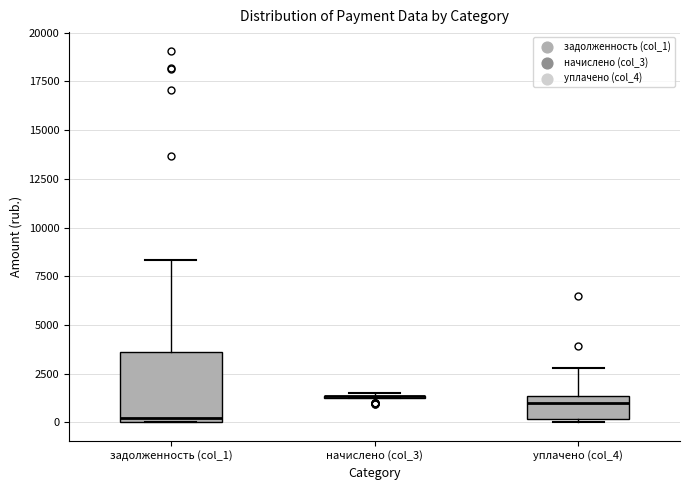

Which box is the tallest, from its lower edge to its upper edge?

задолженность (col_1)